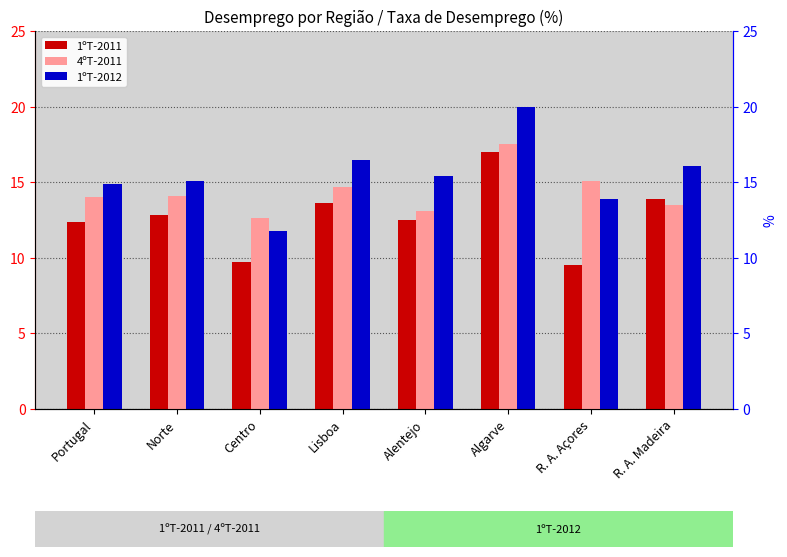

Reading left to right, transcribe all the data shown in this chart.

1ºT-2011: 12.4	12.8	9.7	13.6	12.5	17.0	9.5	13.9
4ºT-2011: 14.0	14.1	12.6	14.7	13.1	17.5	15.1	13.5
1ºT-2012: 14.9	15.1	11.8	16.5	15.4	20.0	13.9	16.1